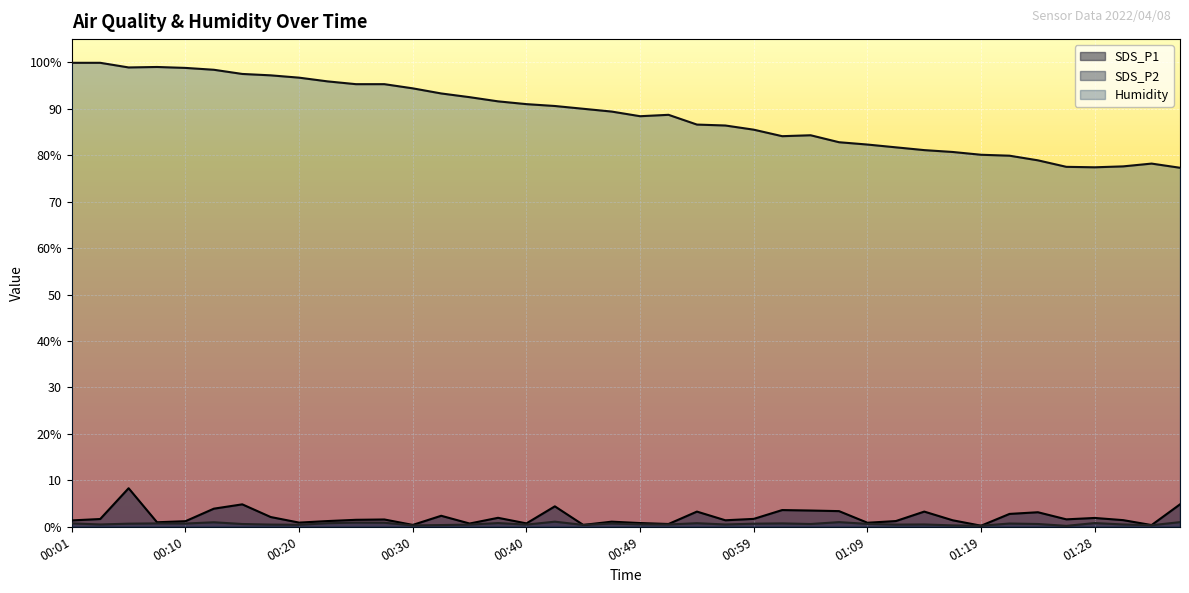

True or false: SDS_P1 and Humidity cross at least once.

False